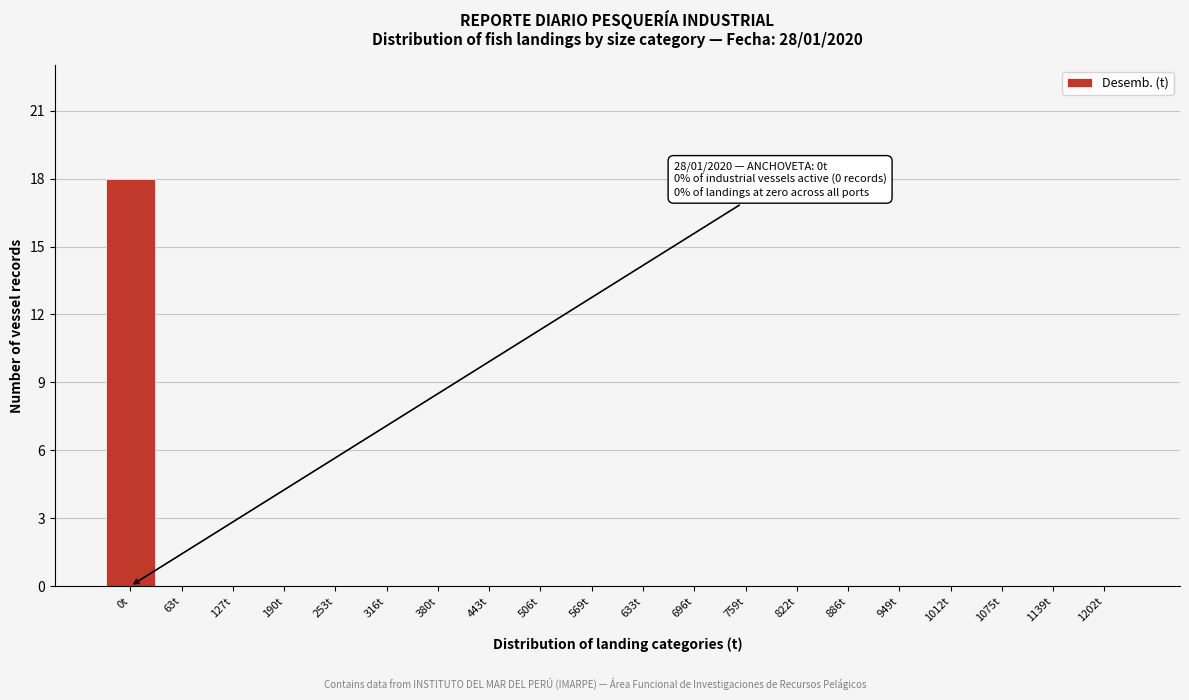

Reading left to right, list all the values displayed in this chart.

0t=18	63t=0	127t=0	190t=0	253t=0	316t=0	380t=0	443t=0	506t=0	569t=0	633t=0	696t=0	759t=0	822t=0	886t=0	949t=0	1012t=0	1075t=0	1139t=0	1202t=0